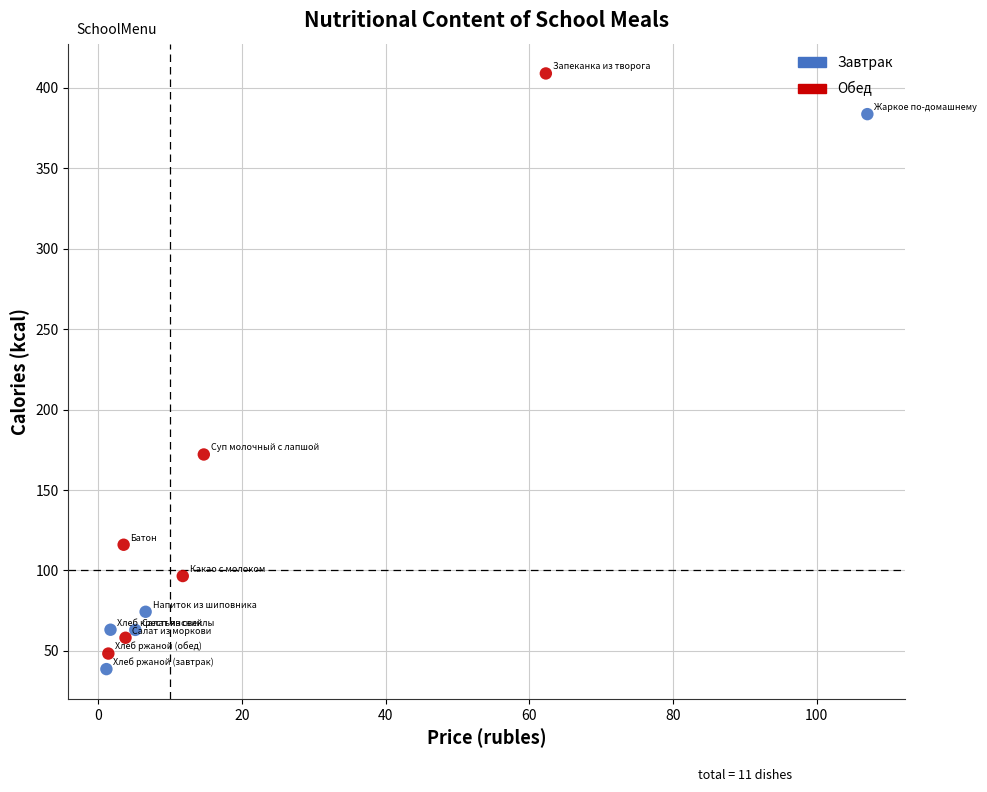

What are all the series names shown in the legend?

Завтрак, Обед